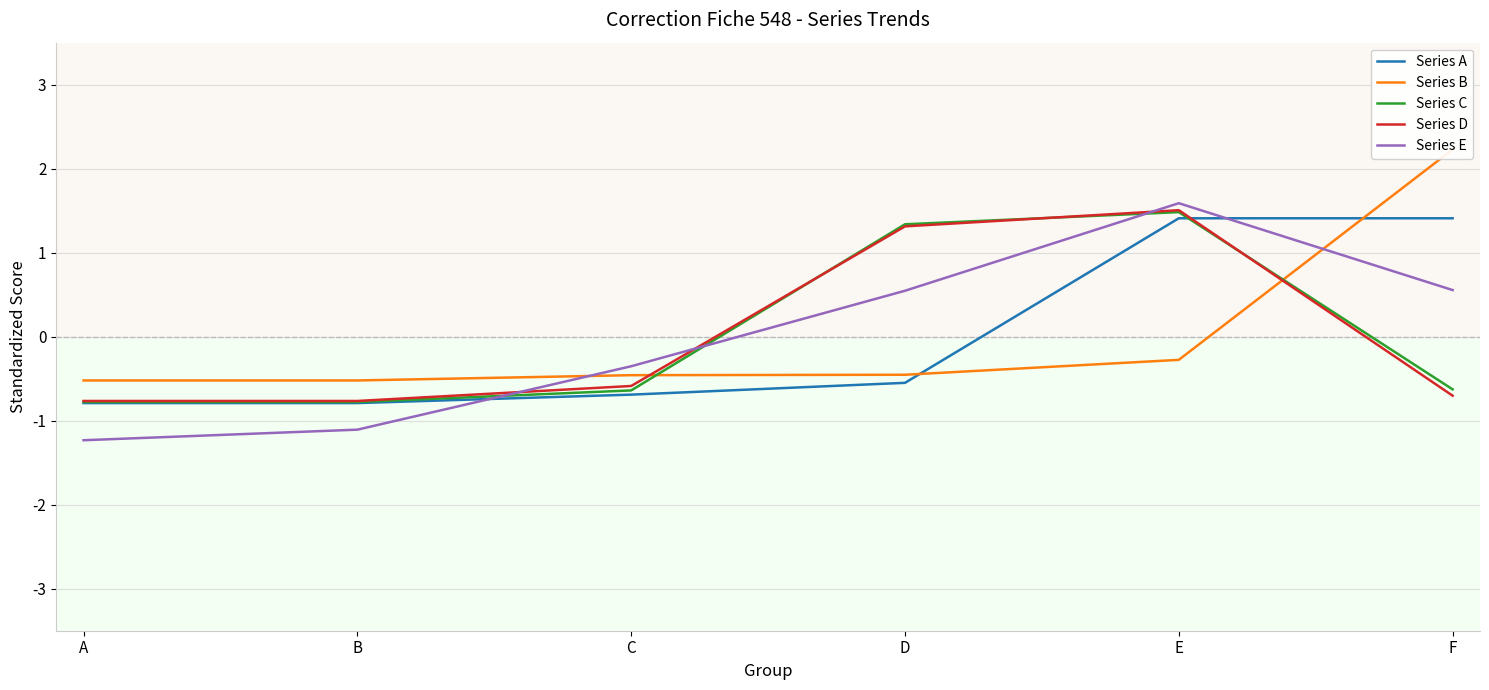

What is the difference between the highest and lowest values at D?

1.9